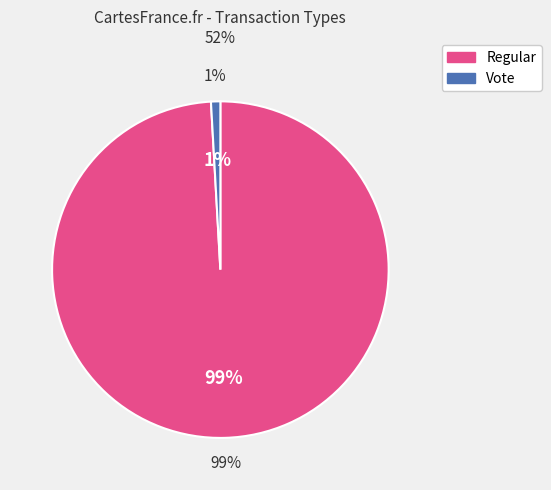

Which slice represents more than half of the pie?

Regular (222)